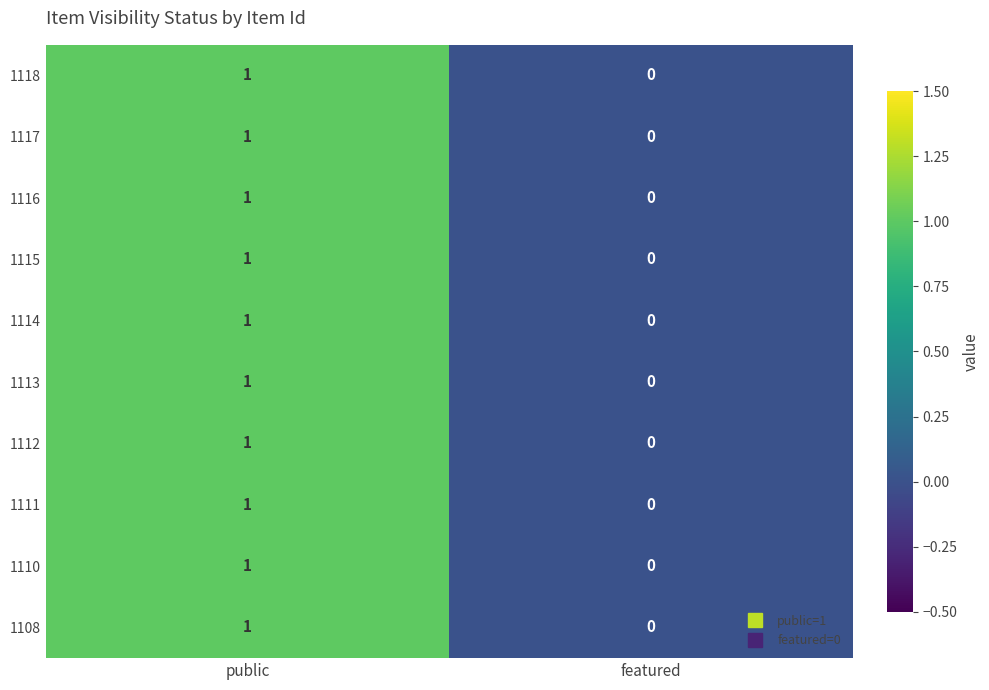

At which category is the sum across all series the highest?

public